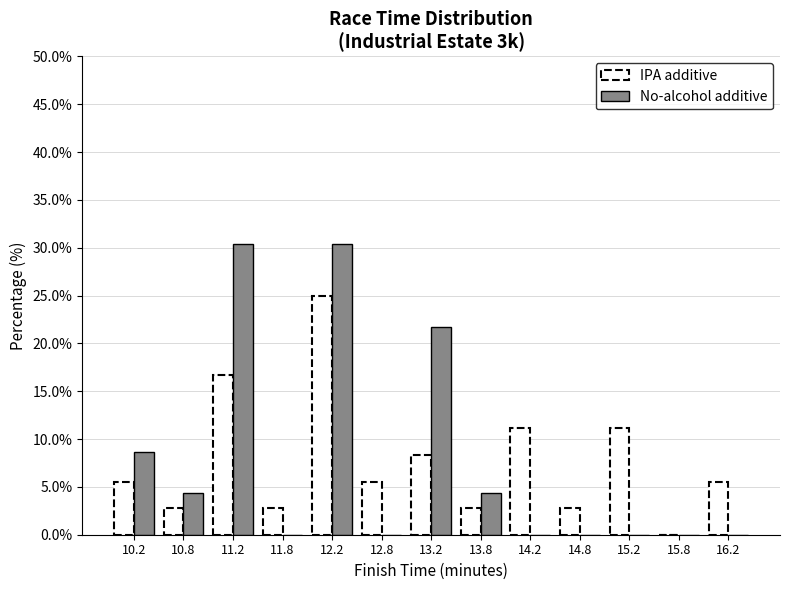

In the IPA additive series, which range on the x-axis has the tallest bar?

12.0 to 12.5